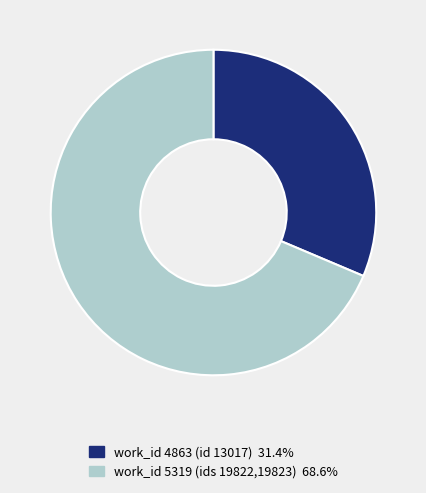

Is there any slice that represents more than half of the pie?

Yes